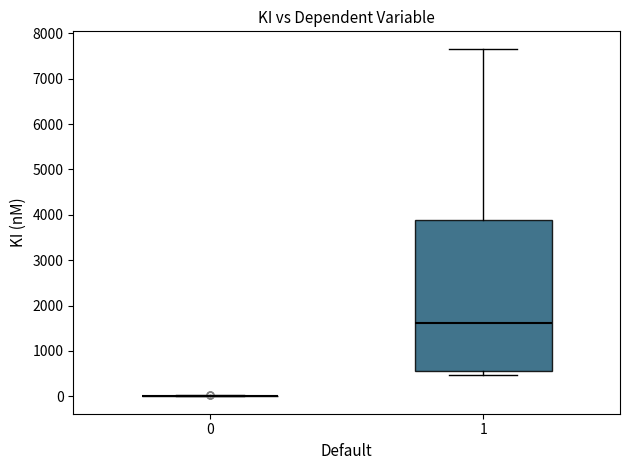

Reading left to right, transcribe this box plot: for each box, give where its median line is, the range the box spans, and where its two whiskers end, as read against the y-axis. The values are not printed on the chart, so give them approximately, as read against the axis.

0: box collapsed to a line at 0, whiskers 0 to 0
1: median 1600, box 600 to 3900, whiskers 500 to 7700